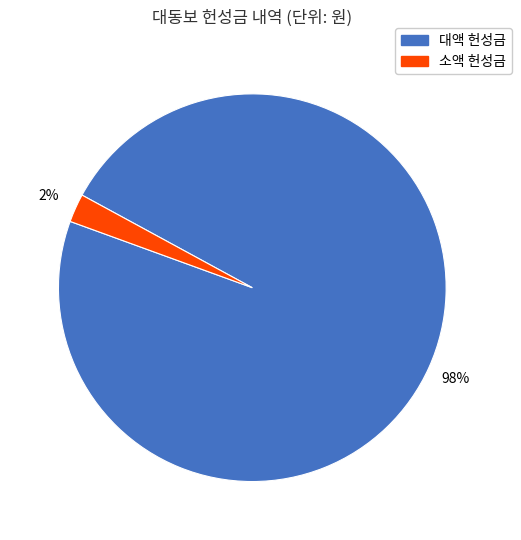

To the nearest percent, what is the average slice percentage?

50%